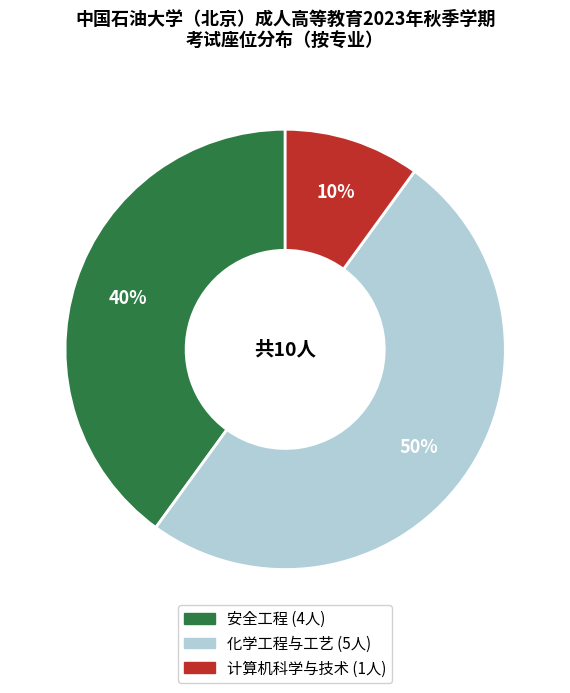

Between 计算机科学与技术 and 化学工程与工艺, which is larger?

化学工程与工艺